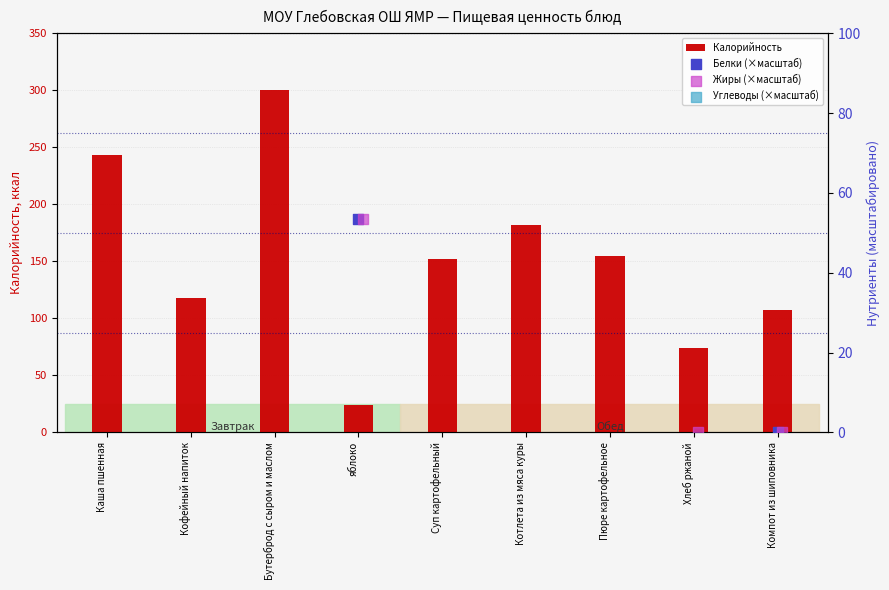

What is the sum of the Калорийность values at Компот из шиповника and Суп картофельный?

259